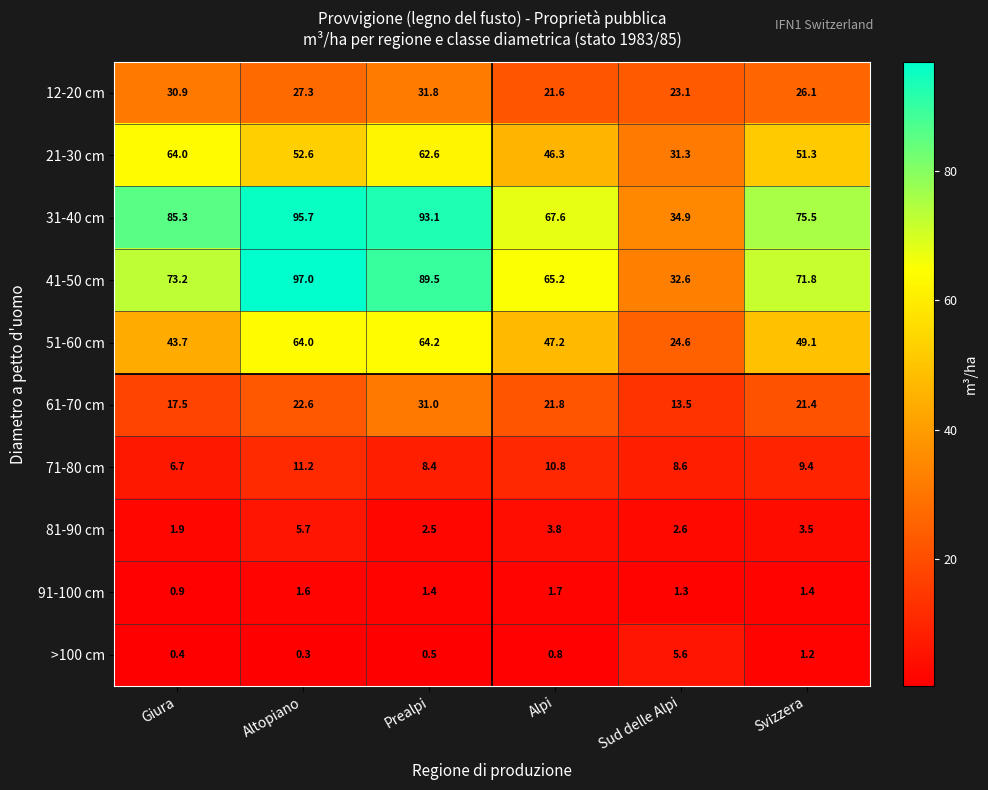

How many values in the 51-60 cm series exceed 49?

3